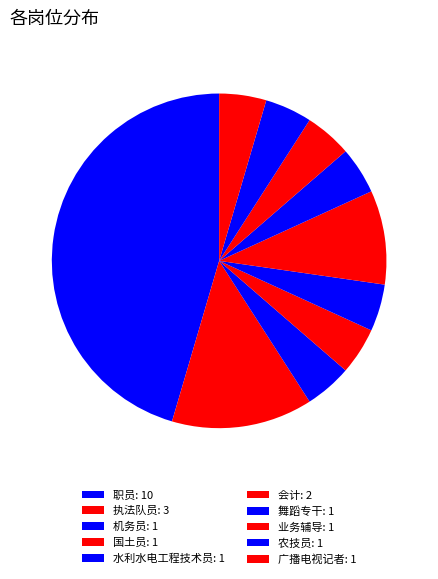

Does 广播电视记者 represent more than half of the total?

No